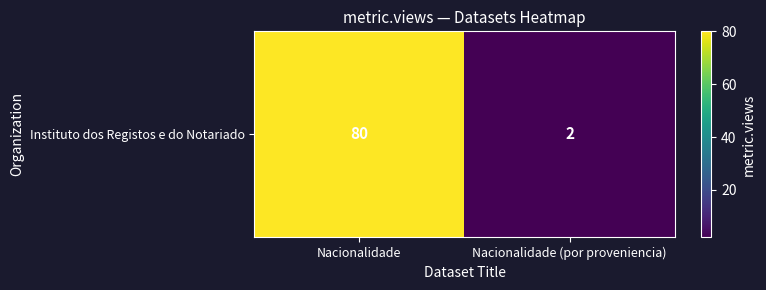

Rank the categories by value from highest to lowest.

Nacionalidade, Nacionalidade (por proveniencia)